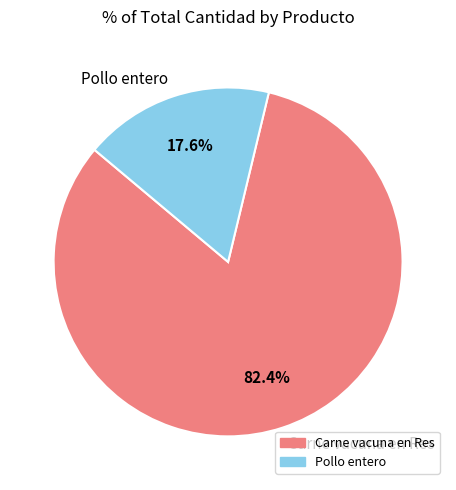

To the nearest percent, what percentage of the pie is Pollo entero?

18%